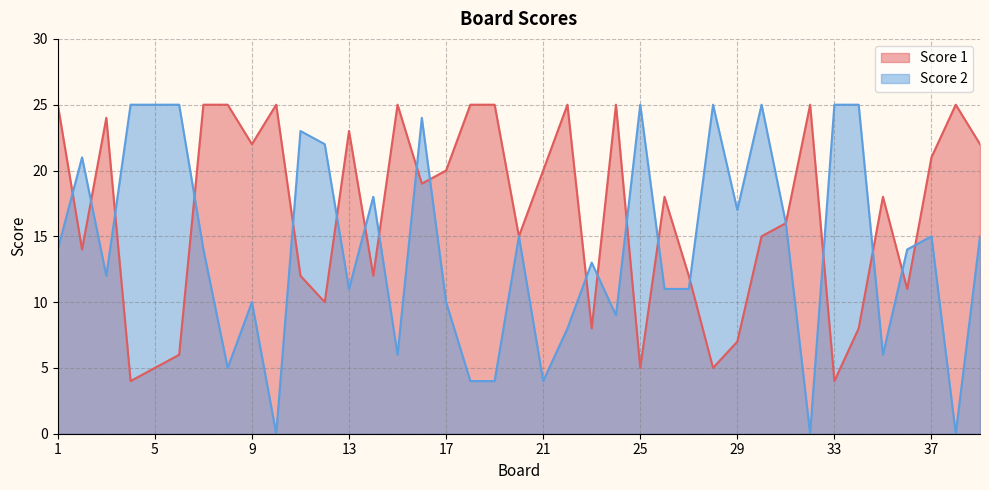

What is the spread (max minus min) of values at 24?

16